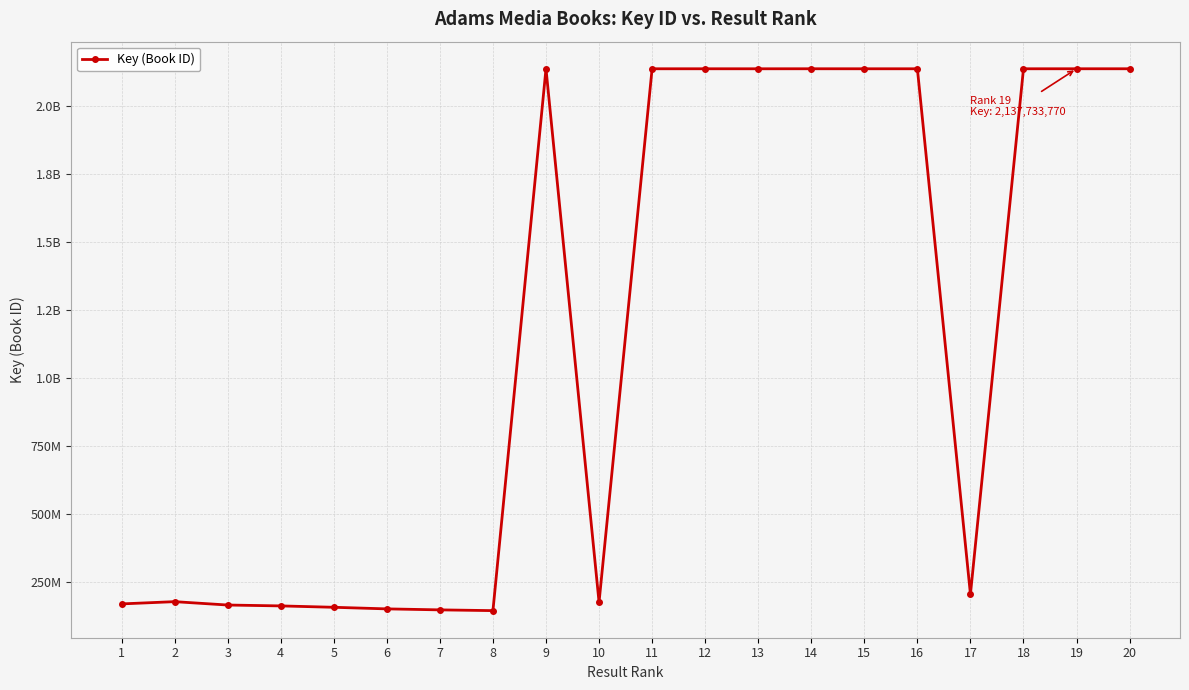

Does the chart have visible grid lines?

Yes